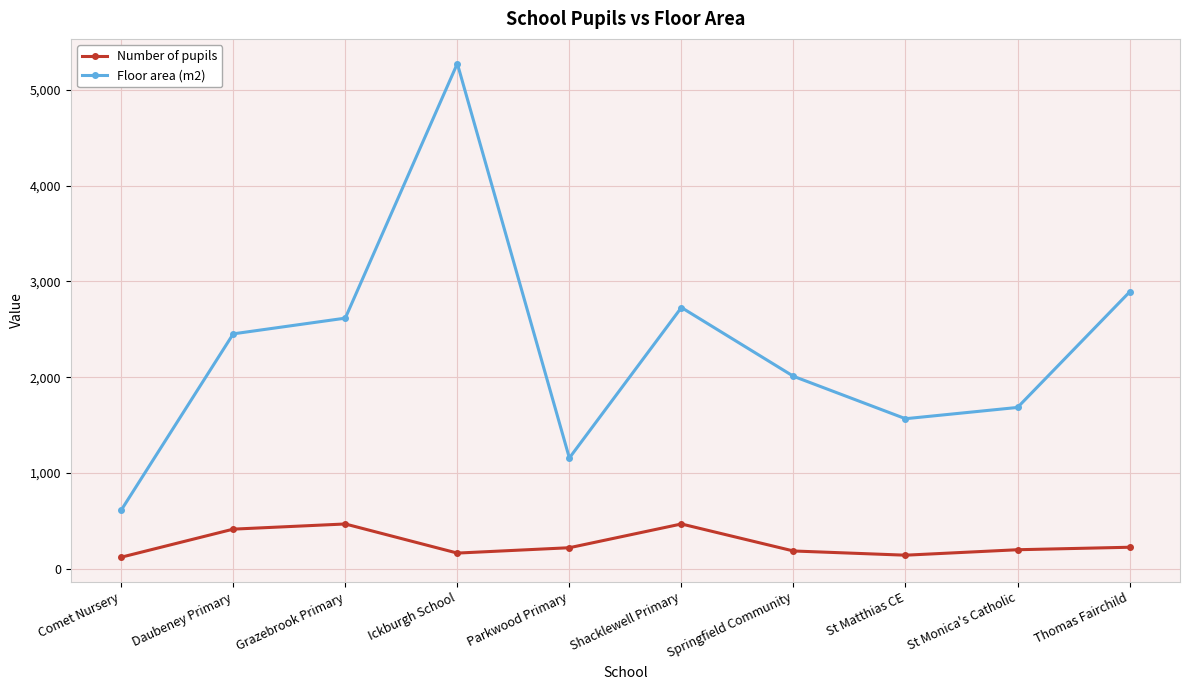

What is the label of the 5th point from the right?

Shacklewell Primary